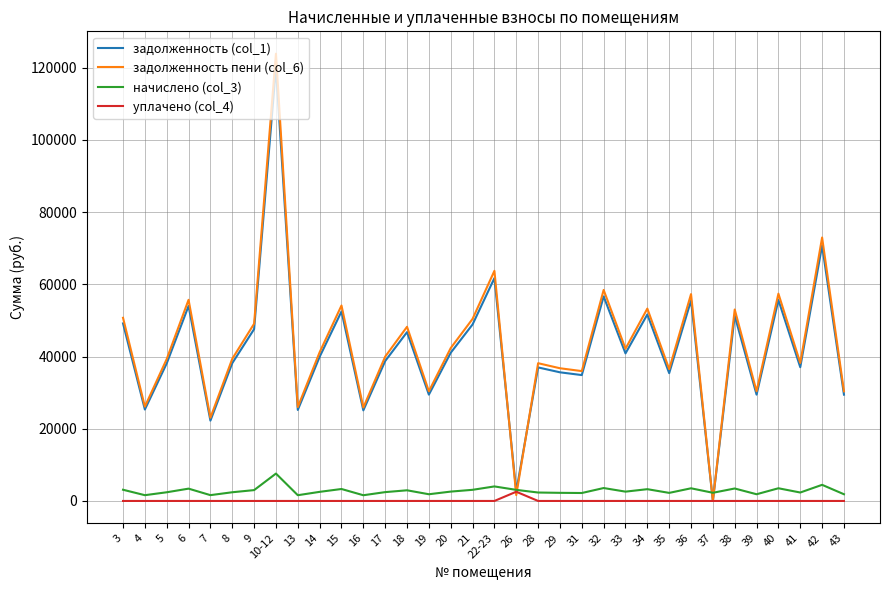

What is the difference between the задолженность (col_1) values at 38 and 26?

48661.7